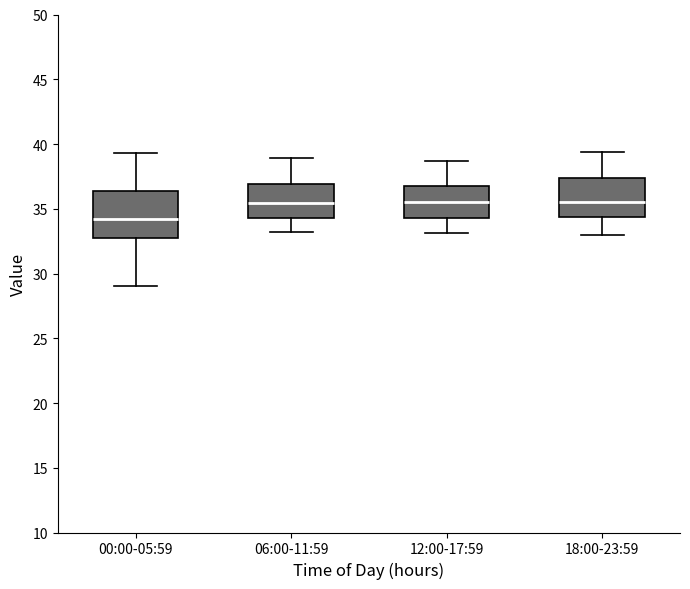

Which box is the tallest, from its lower edge to its upper edge?

00:00-05:59